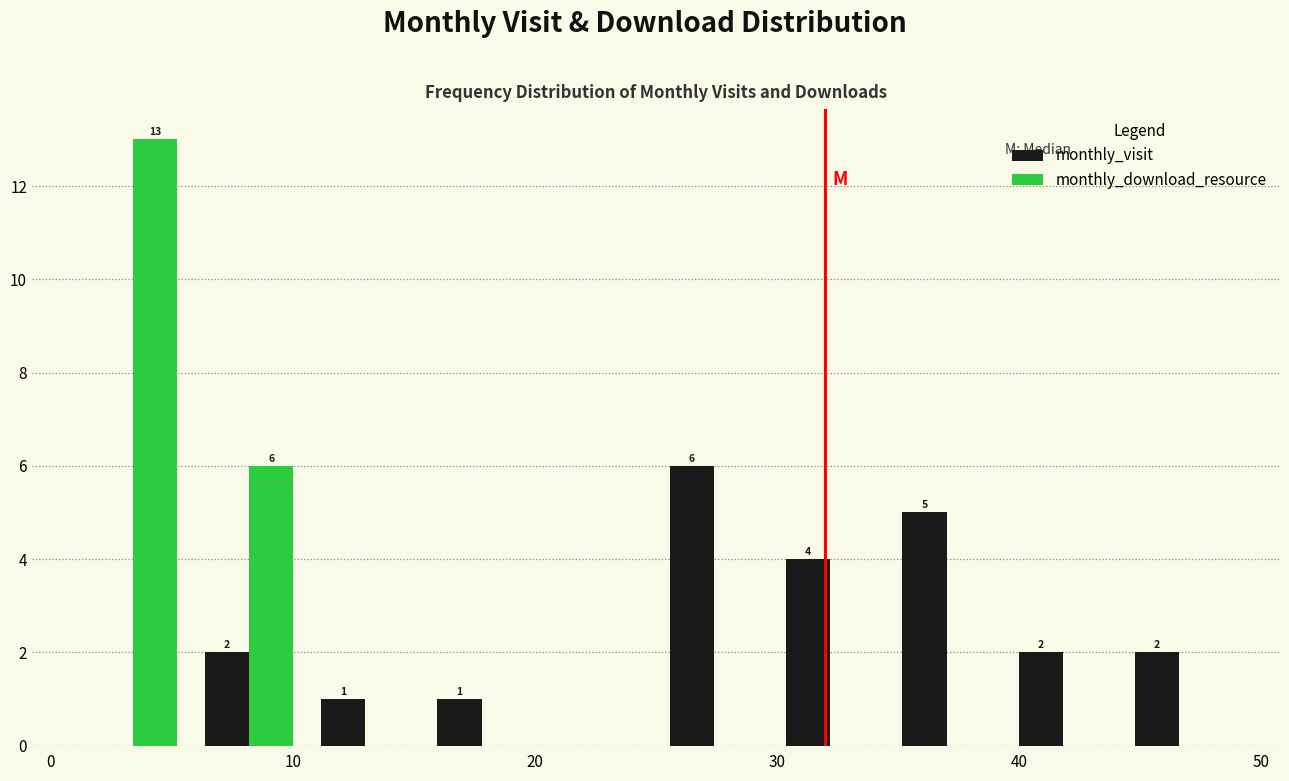

In the monthly_visit series, which range on the x-axis has the tallest bar?

25.0 to 29.8